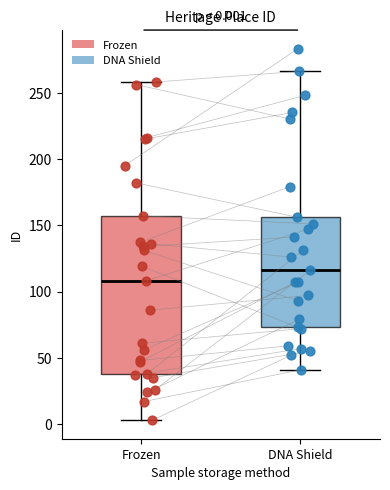

Which box is the tallest, from its lower edge to its upper edge?

Frozen